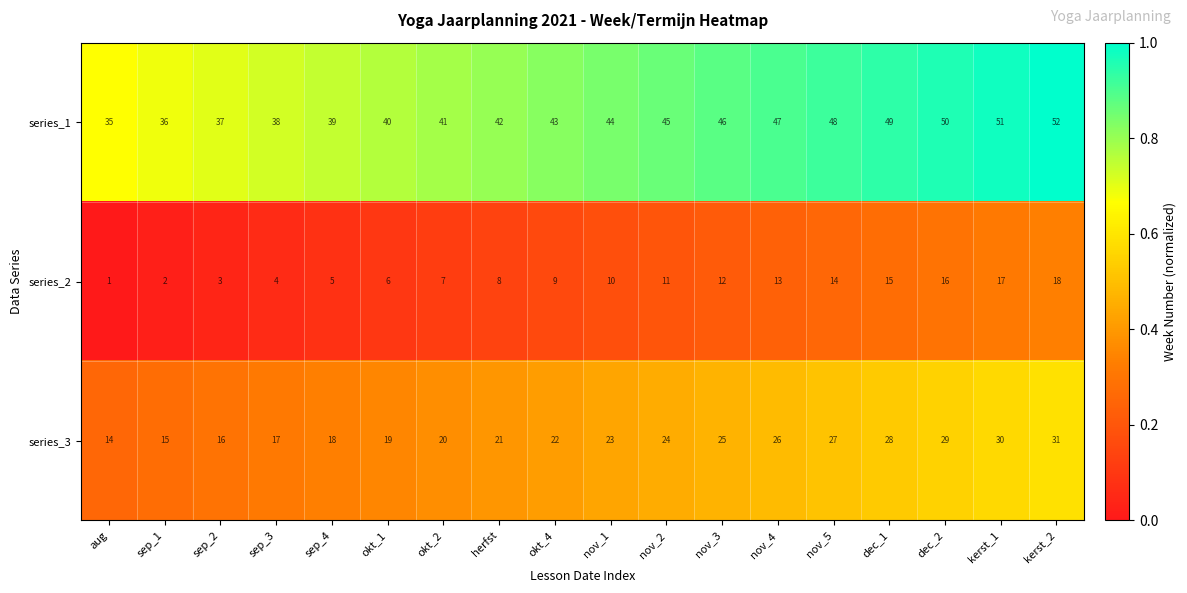

What is the sum of the series_1 values at sep_2 and kerst_2?

89